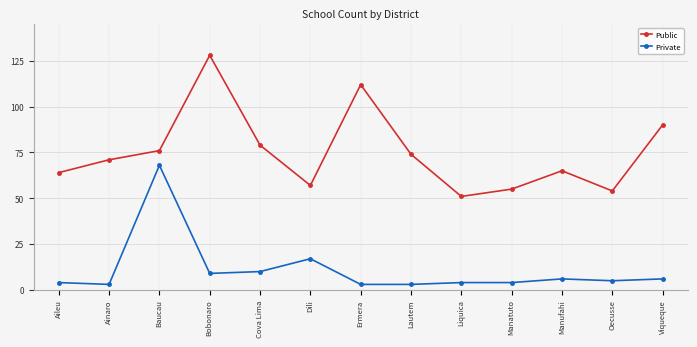

What is the difference between the Public values at Manatuto and Liquica?

4